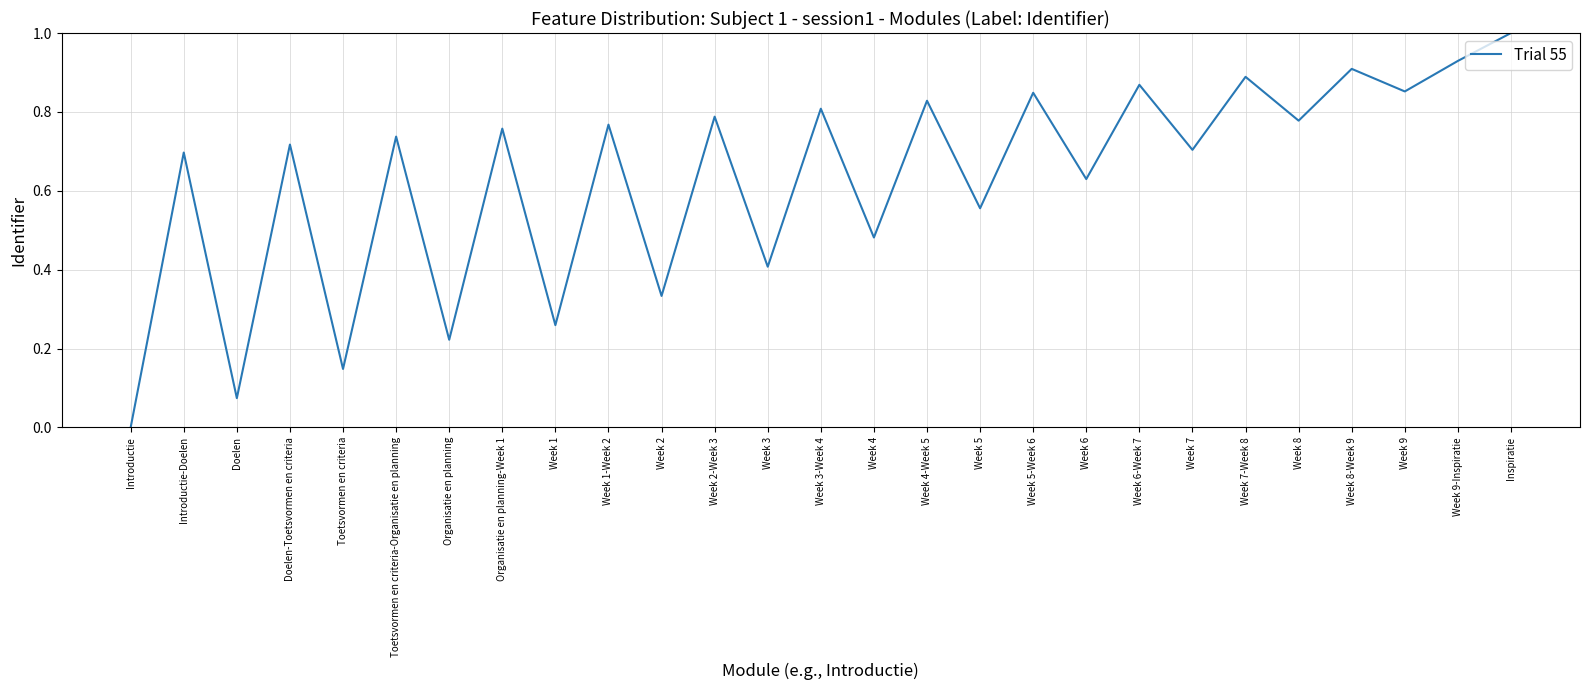

Count the number of categories in the chart.

27